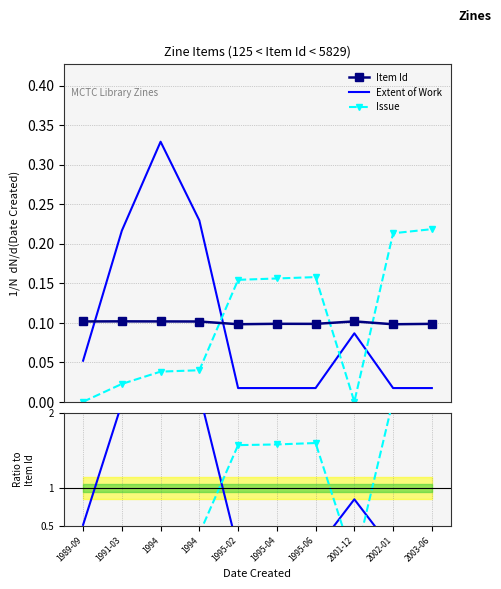

What is the average value of the Extent/ItemId series?

1.0